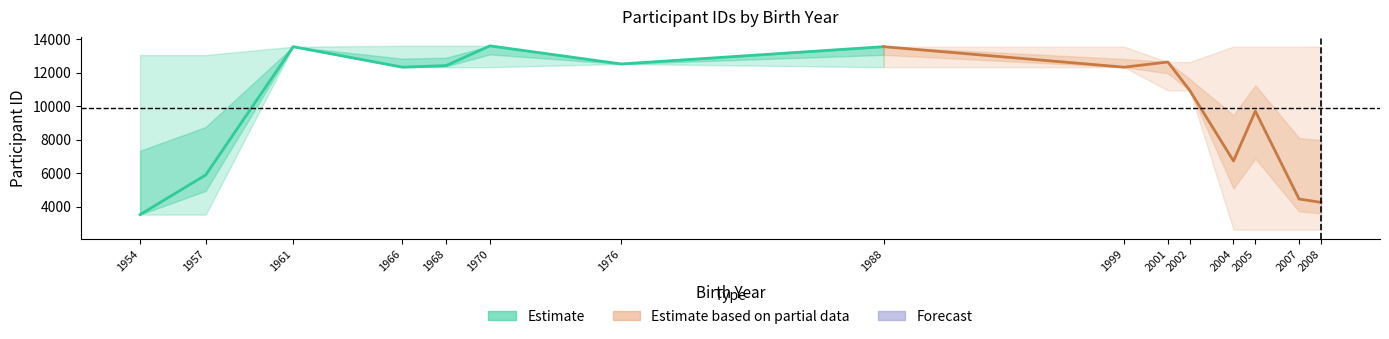

Reading right to left, transcribe all the data shown in this chart.

Estimate: 13560.0	12526.0	13609.0	12431.0	12334.0	13559.0	5887.0	3518.0
Estimate based on partial data: 4252.0	4451.0	9703.5	6726.5	10949.0	12644.5	12334.0	13560.0